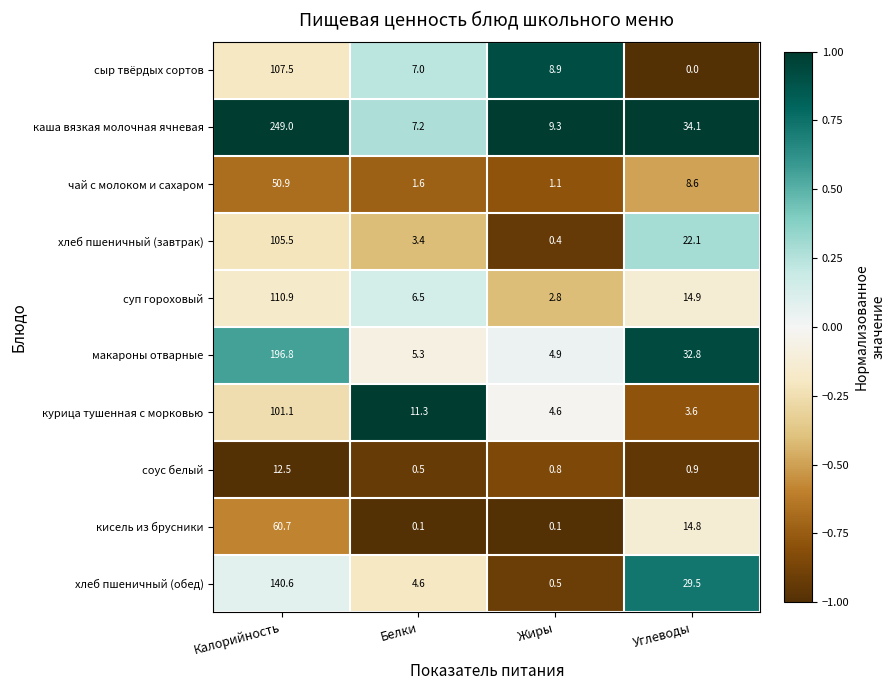

How many categories are shown in the chart?

4